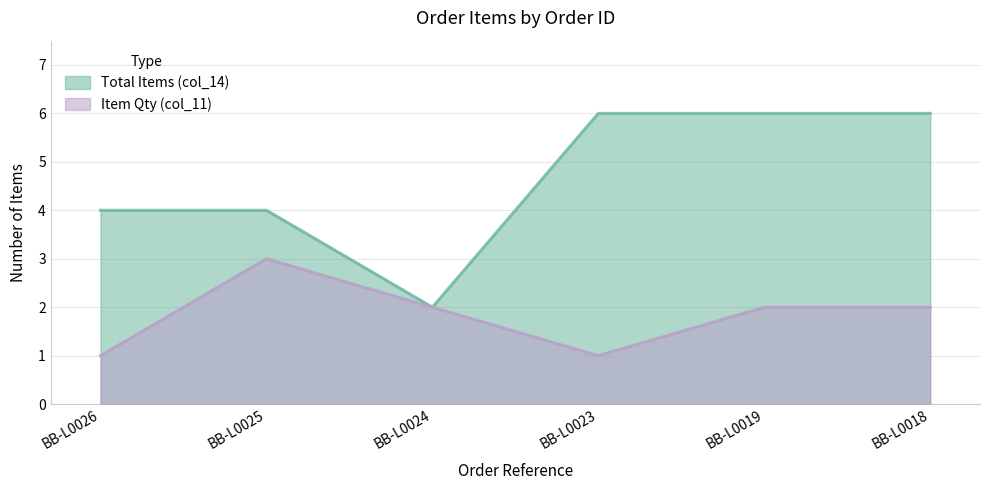

Is it true that Item Qty (col_11) equals 2 at BB-L0024?

True